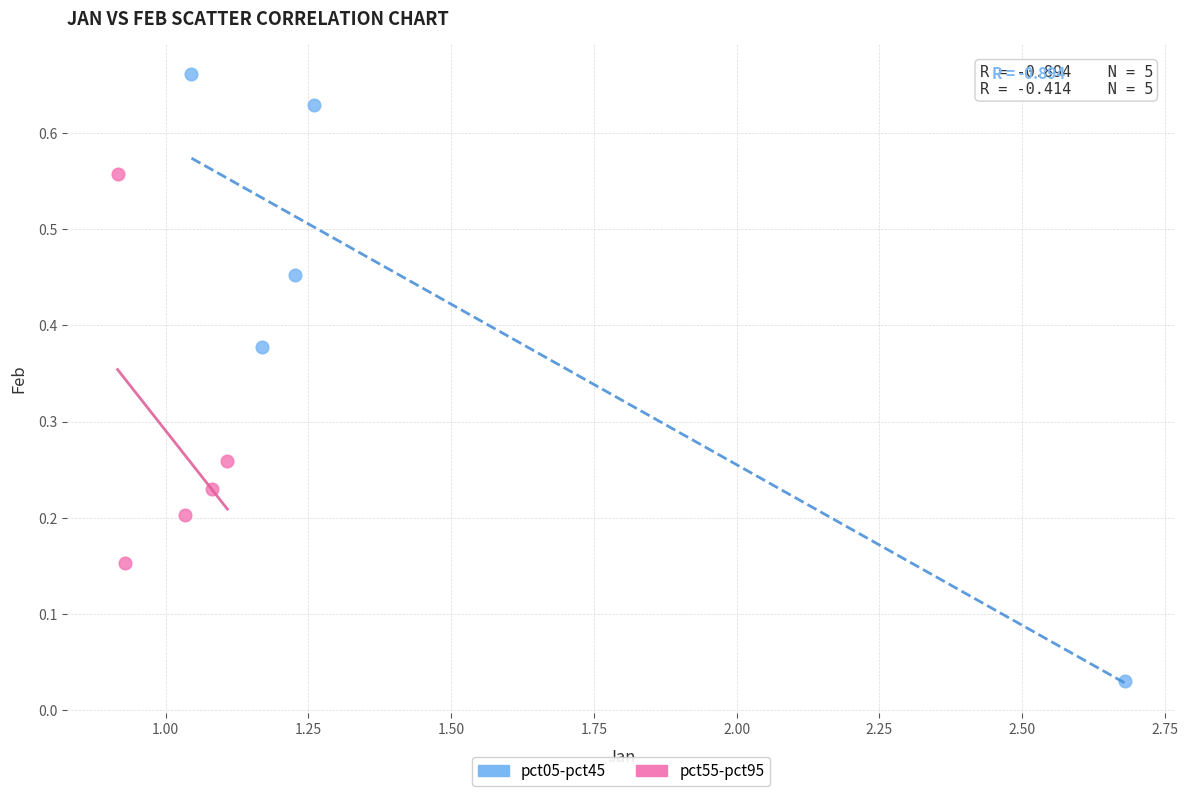

Which series has the widest spread of Y values?

pct05-pct45